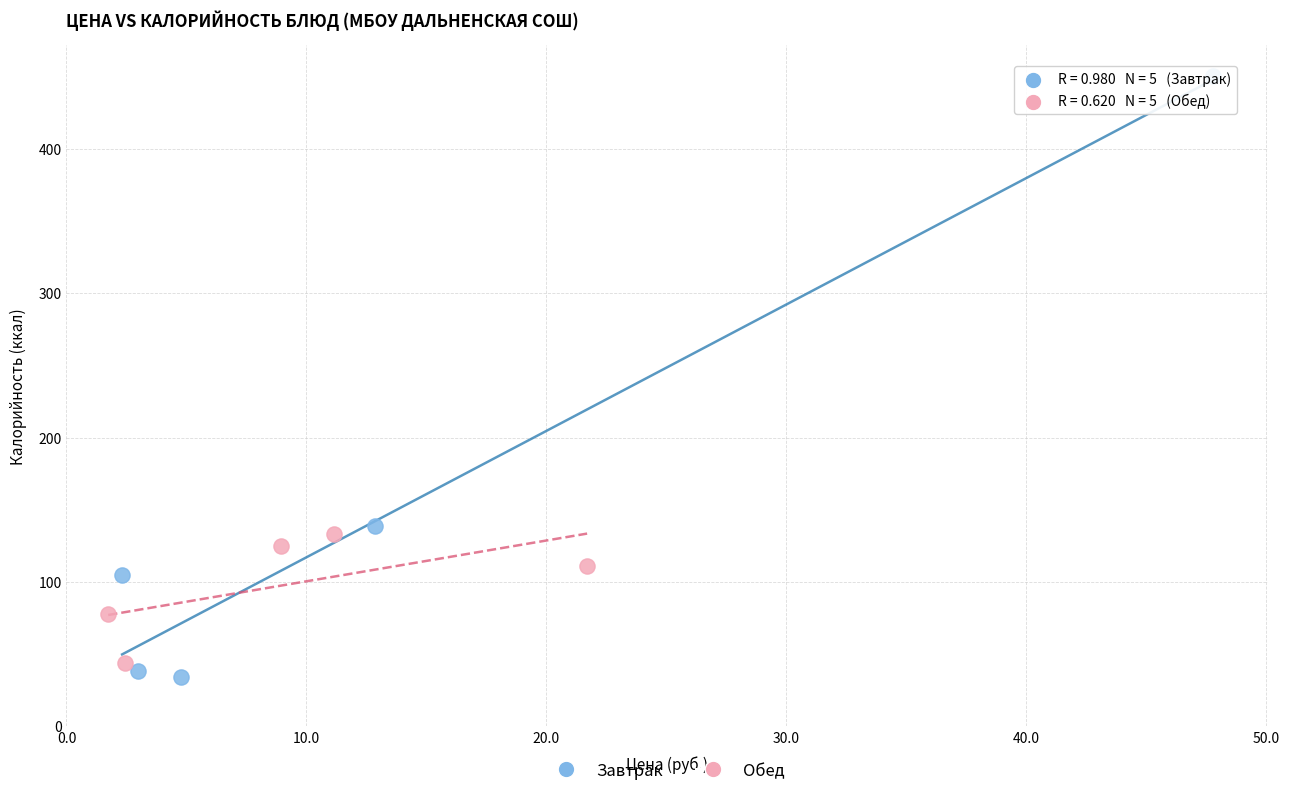

What are all the series names shown in the legend?

Завтрак, Обед